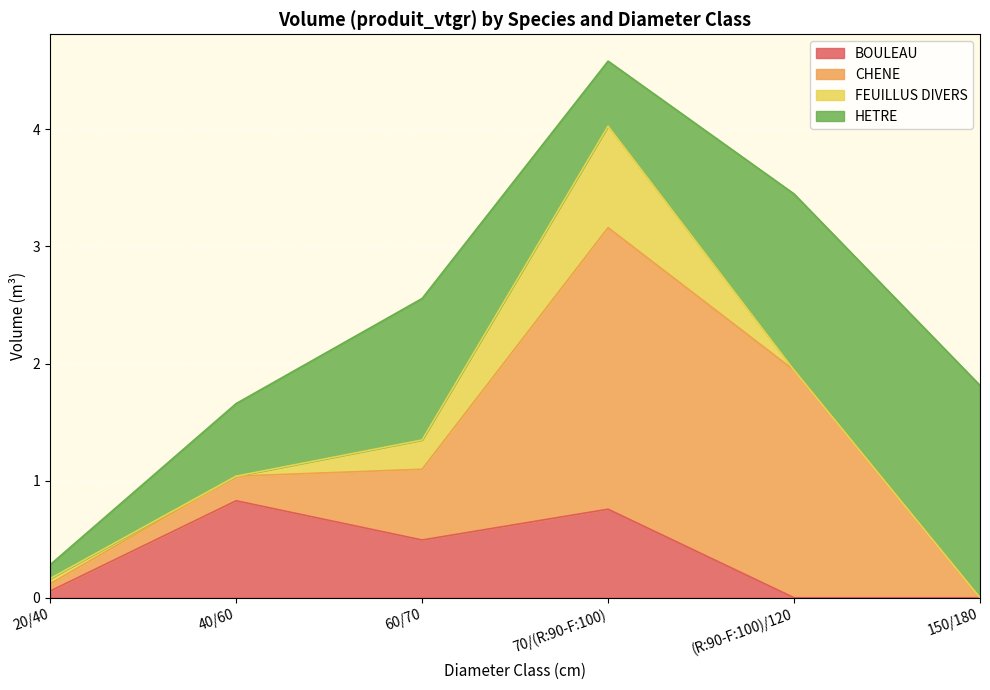

What is the label of the 2nd point from the right?

(R:90-F:100)/120